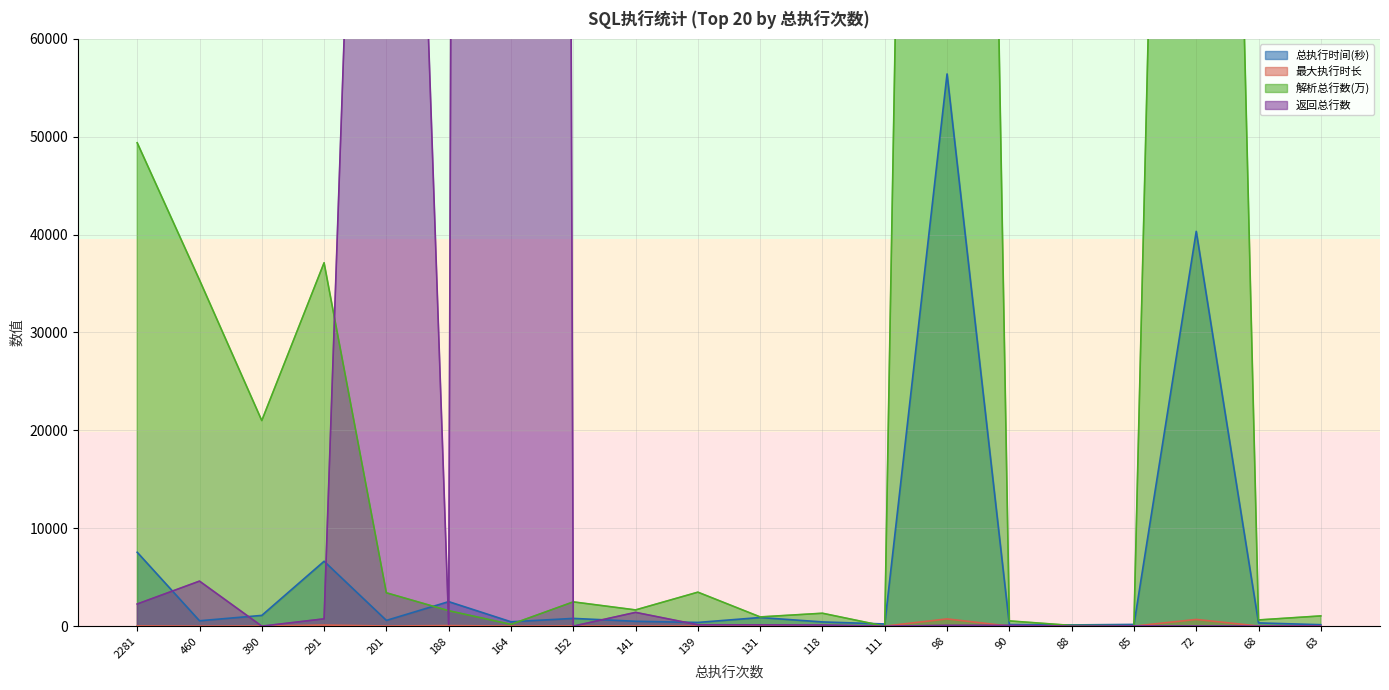

Rank the series at 152 from highest to lowest value.

解析总行数(万), 总执行时间(秒), 最大执行时长, 返回总行数